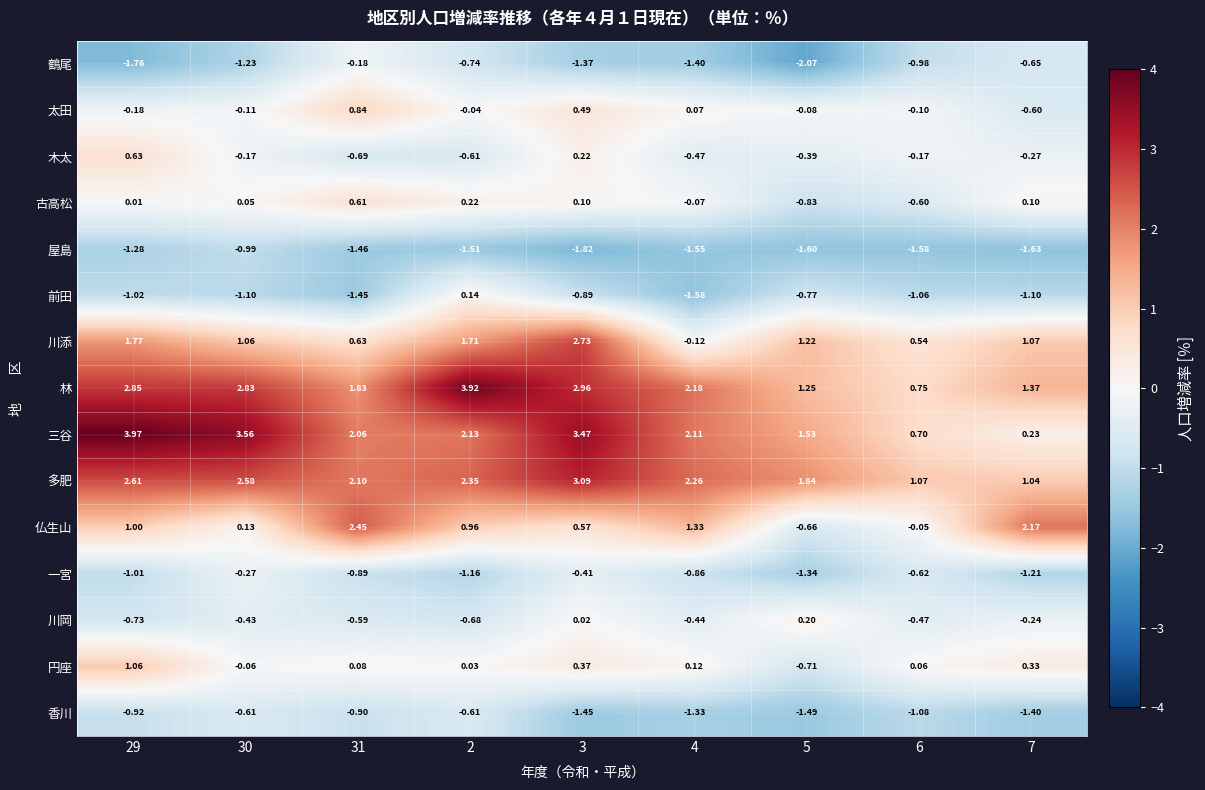

Count the number of data series in this chart.

15